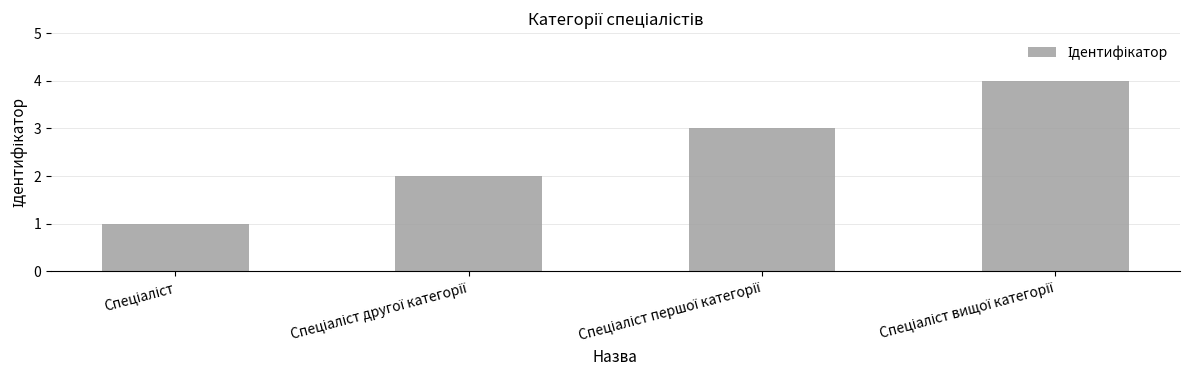

How many bars are there in total?

4